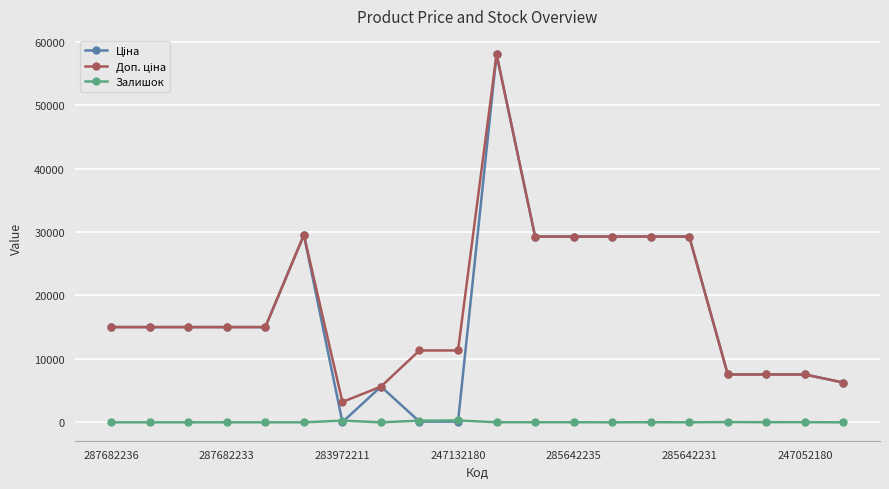

True or false: Залишок has more than 1 points higher than both neighbors.

True